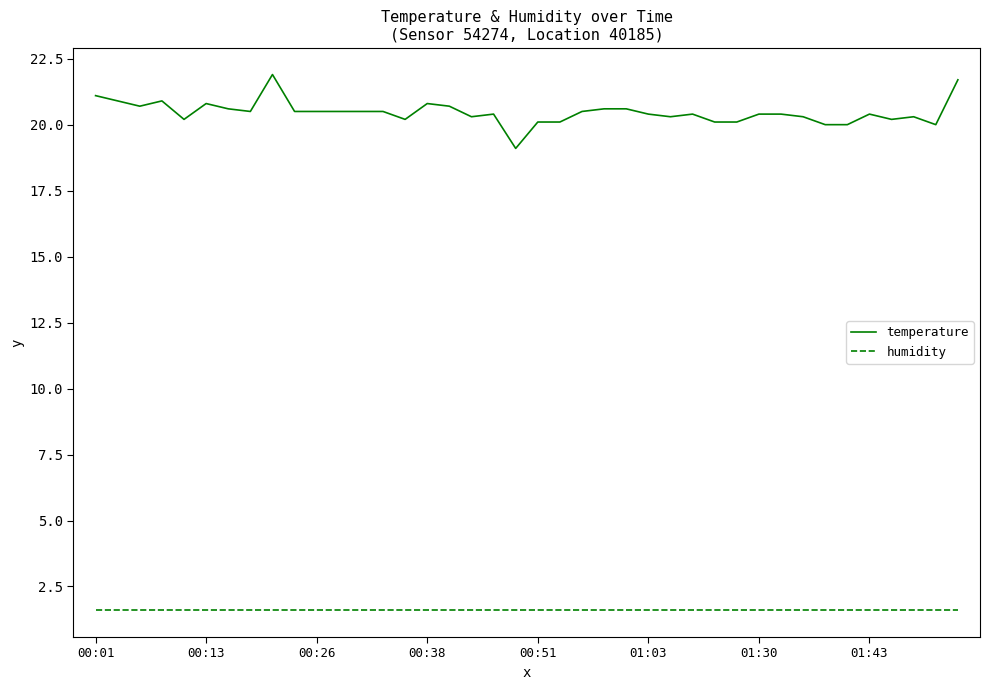

Which series has the largest range (max minus min)?

temperature